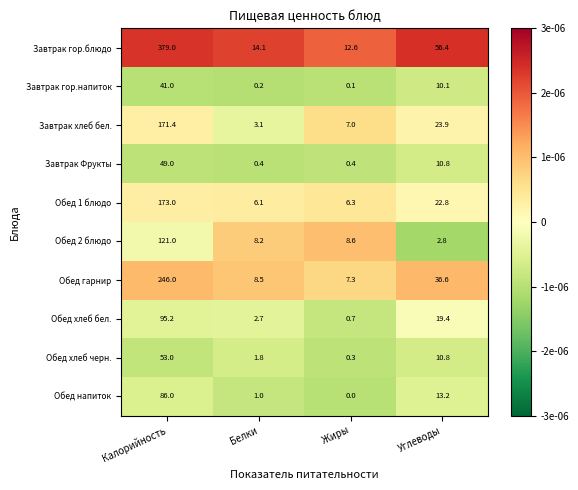

What is the greatest value displayed?

379.0